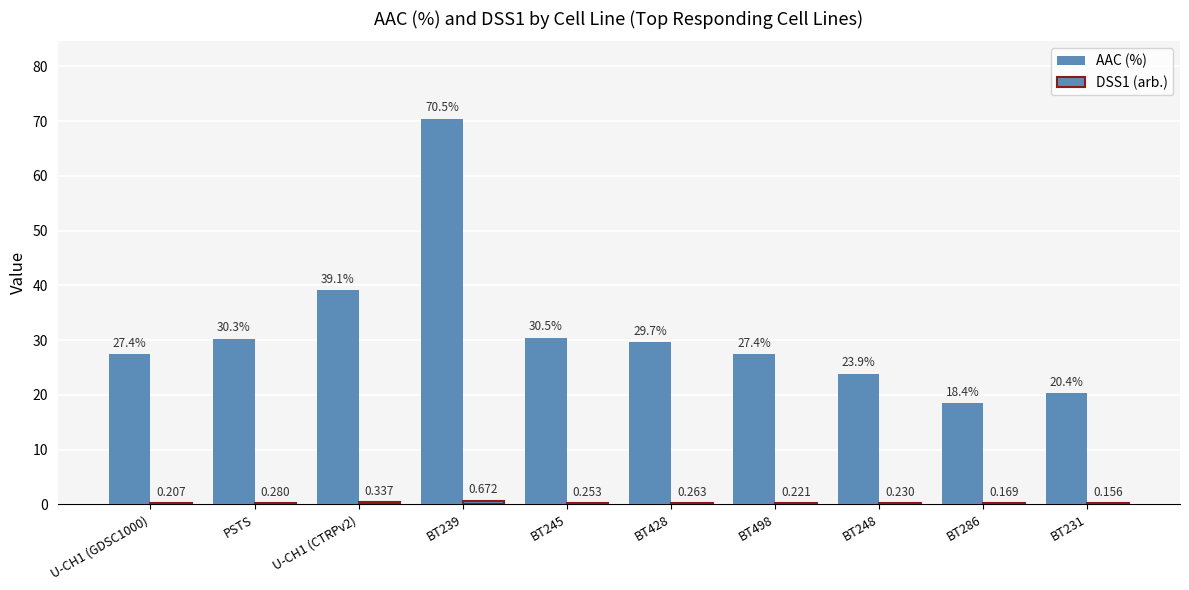

How many groups of bars are there?

10